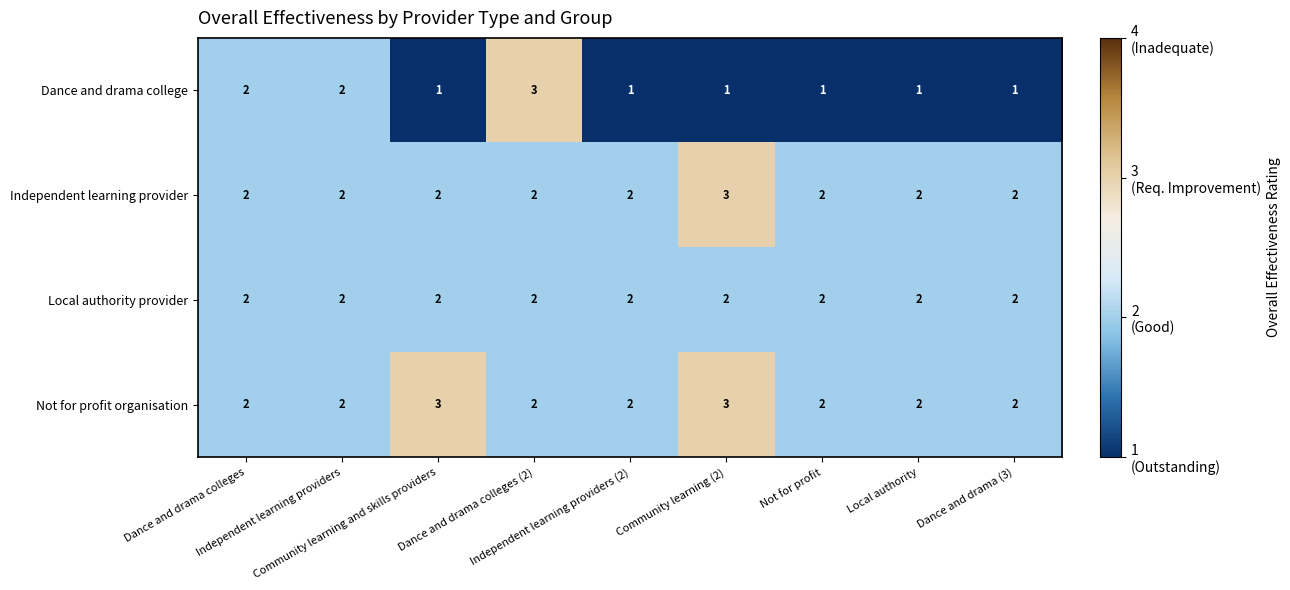

How many Independent learning provider values are between 2 and 3?

9